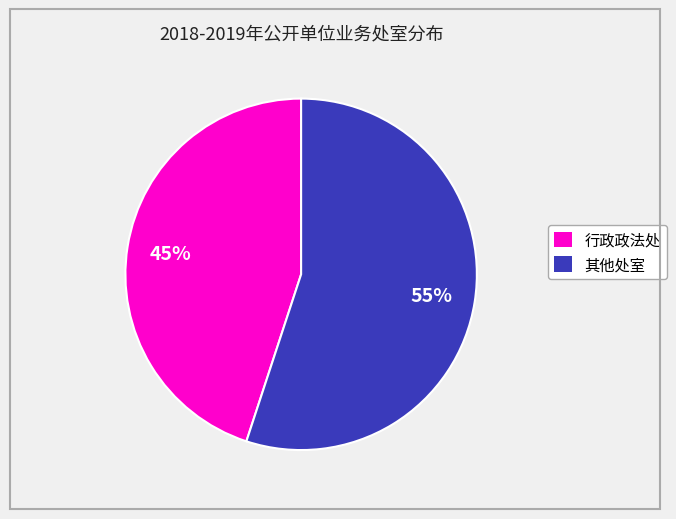

Is there any slice that represents more than half of the pie?

Yes